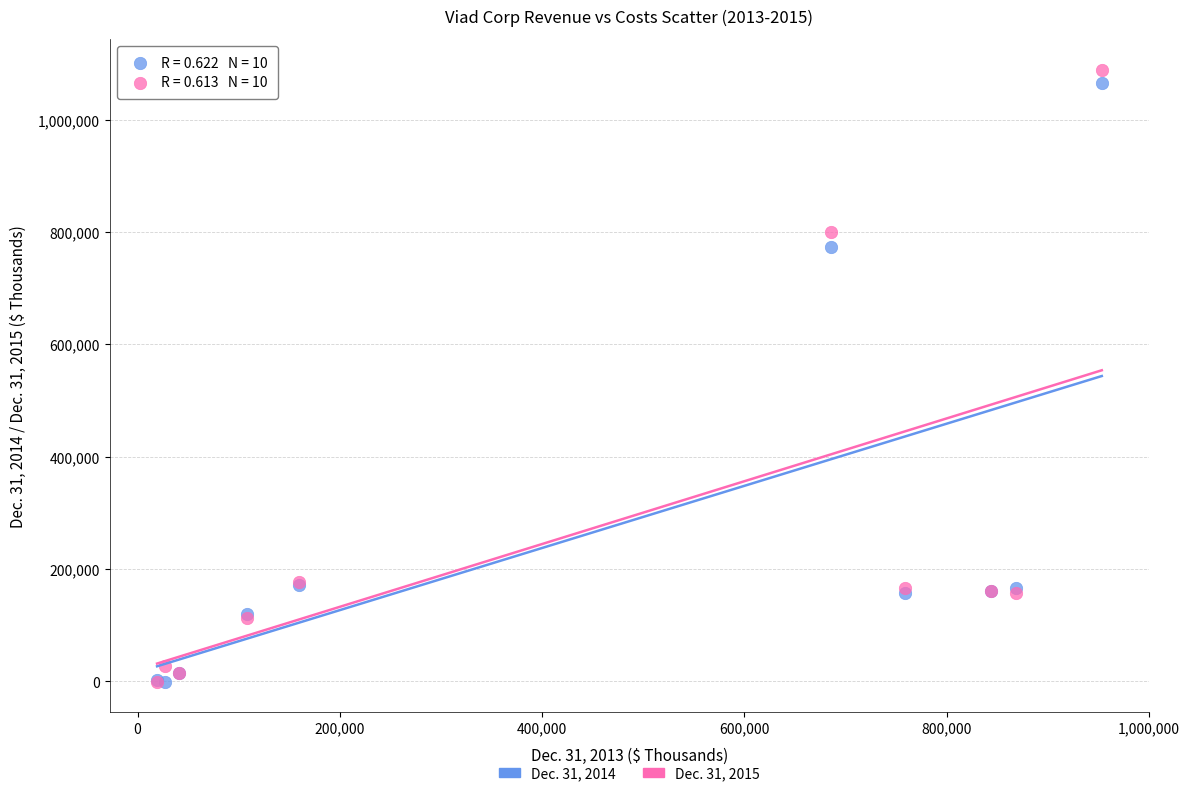

What are all the series names shown in the legend?

Dec. 31, 2014, Dec. 31, 2015